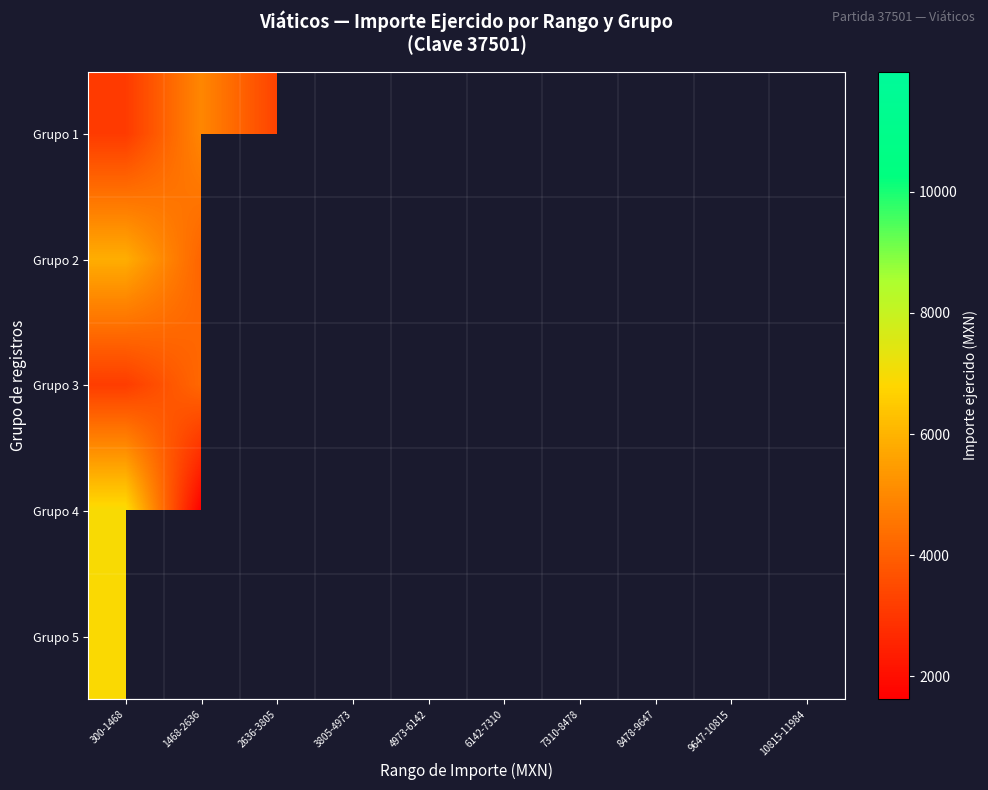

Read the Grupo 1 value at 1468-2636.

4964.0